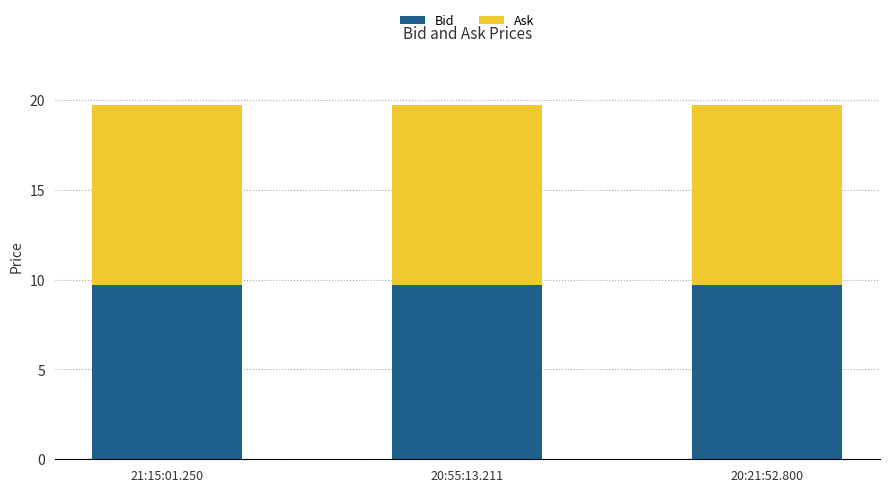

How many series are shown in this chart?

2